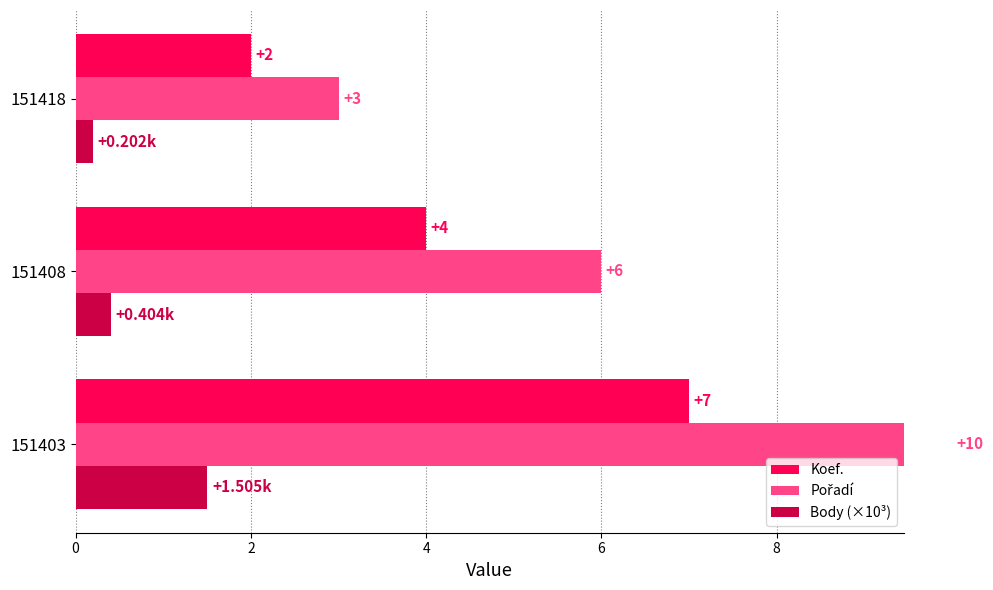

What is the minimum value shown in the chart?

0.2